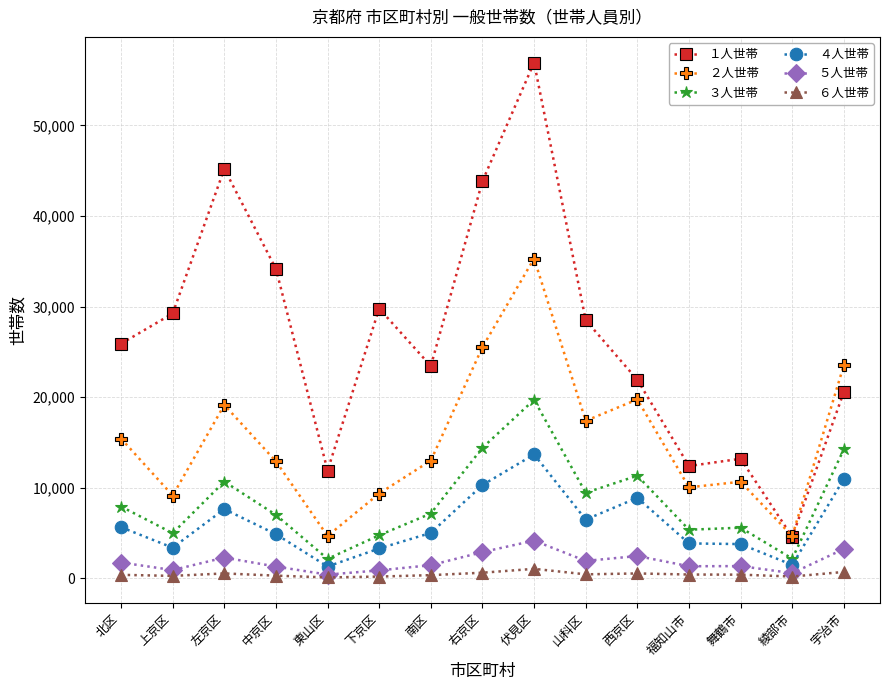

What is the difference between the highest and lowest values at 南区?

23087